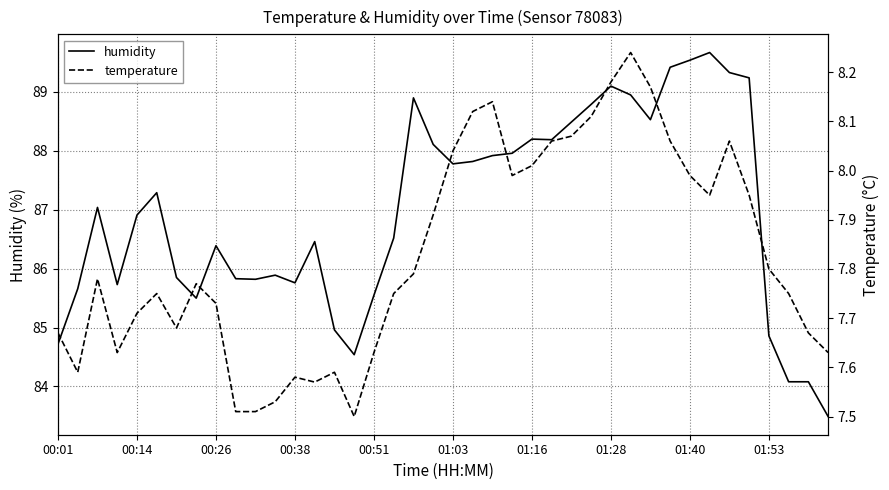

What position from the right is 17?

23